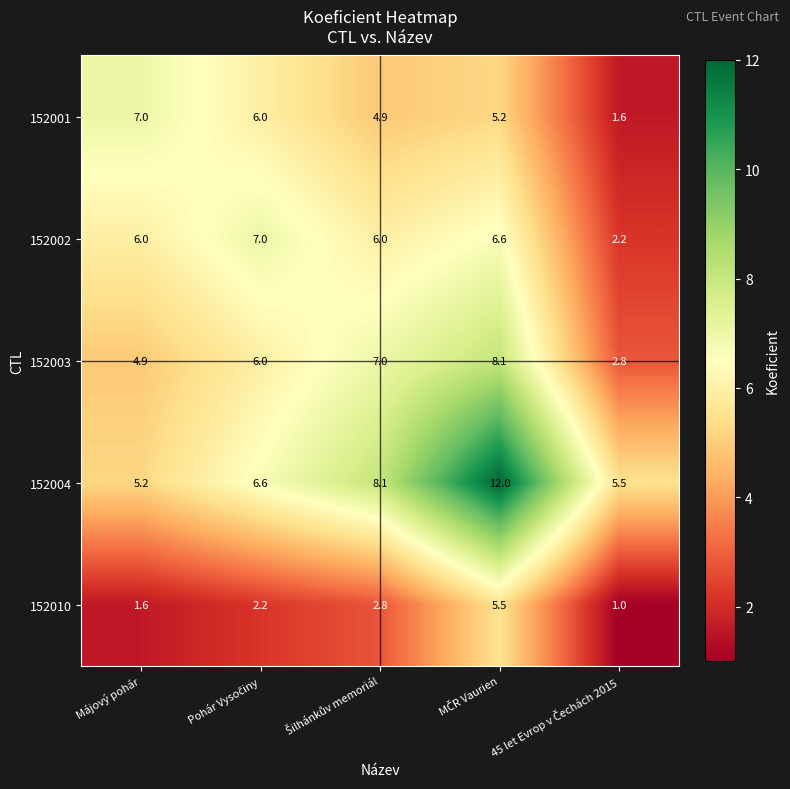

Which series has the widest spread of values?

152004